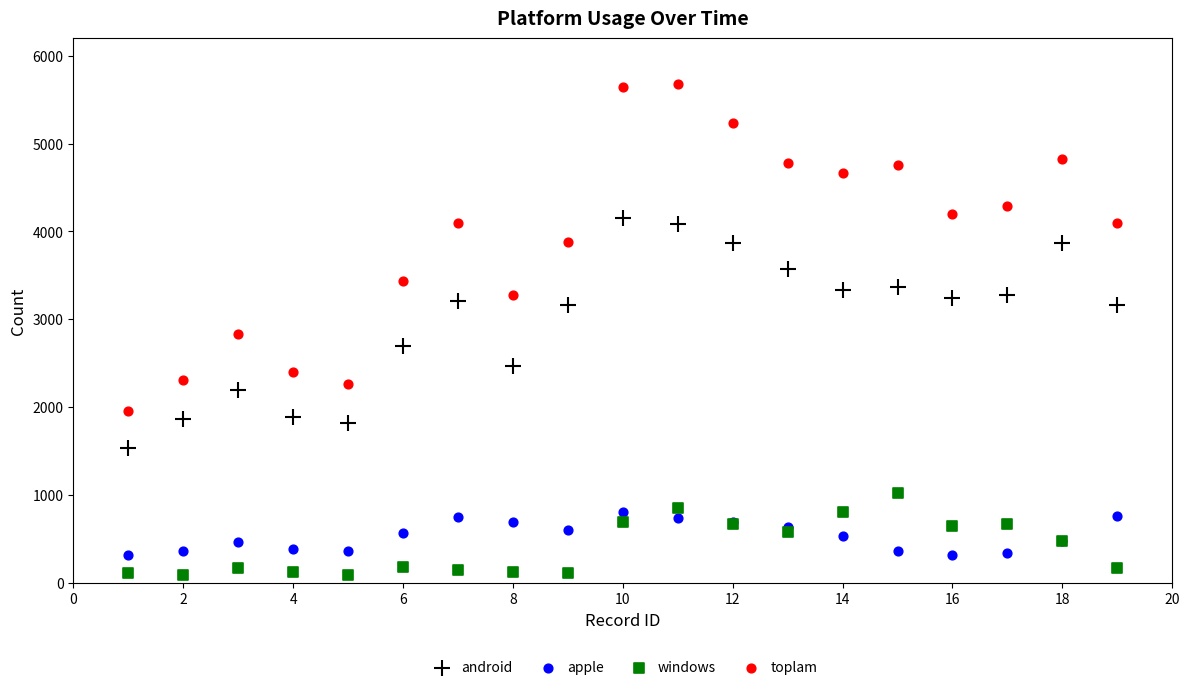

What are all the series names shown in the legend?

android, apple, windows, toplam